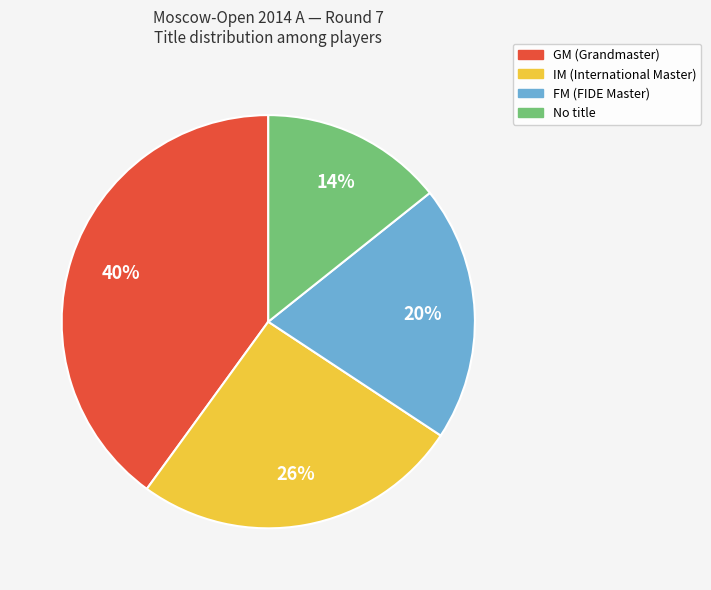

To the nearest percent, what is the average slice percentage?

25%